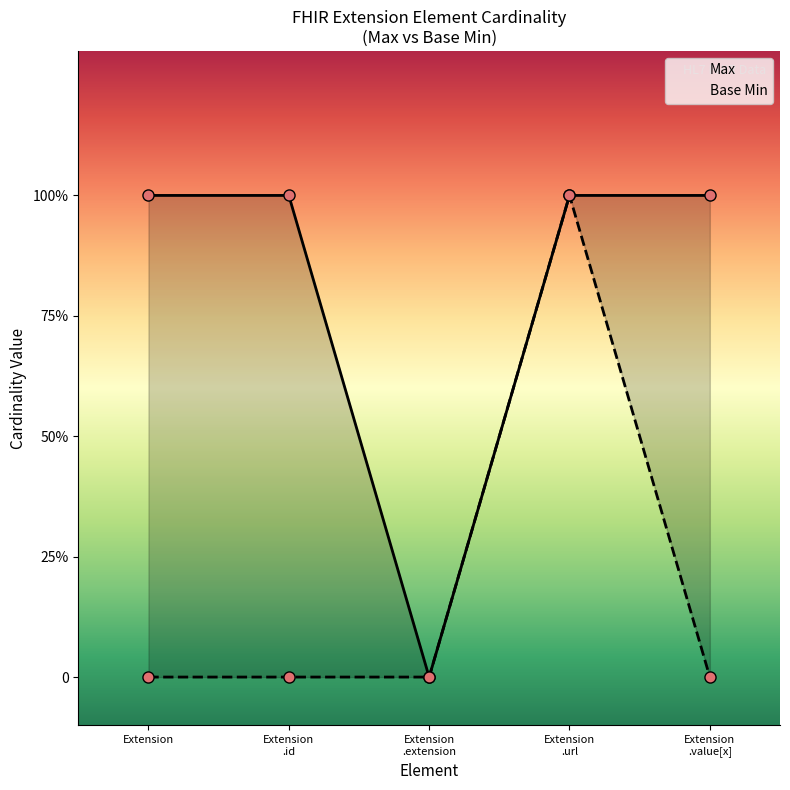

Rank the series by their average value, from highest to lowest.

Max, Base Min